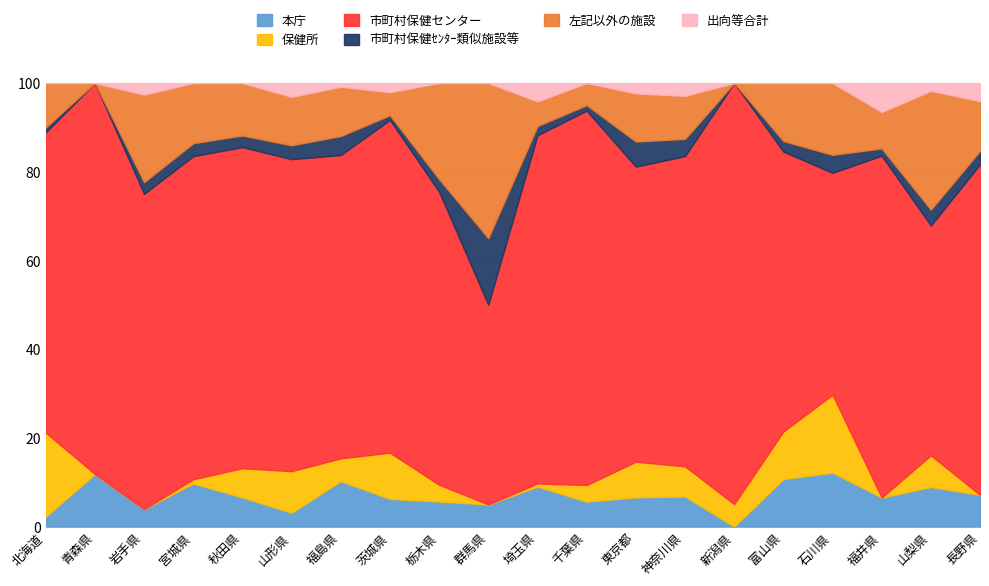

How many interior local peaks does the 出向等合計 series have?

6